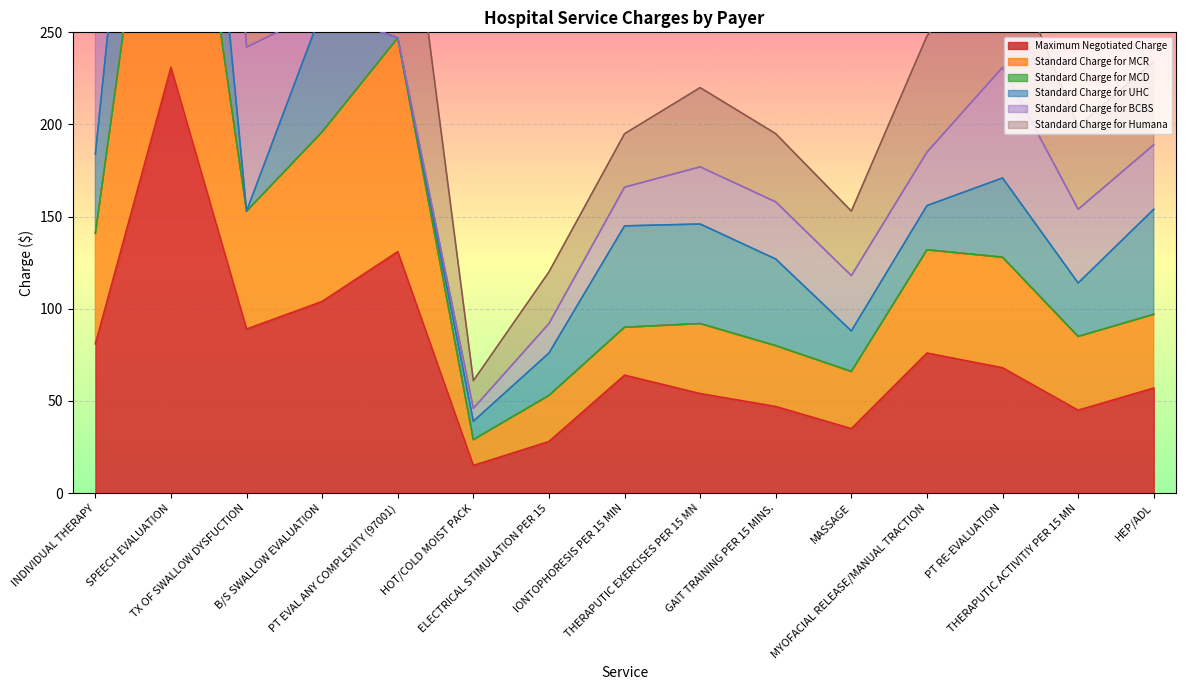

What is the lowest value of the Maximum Negotiated Charge series?

15